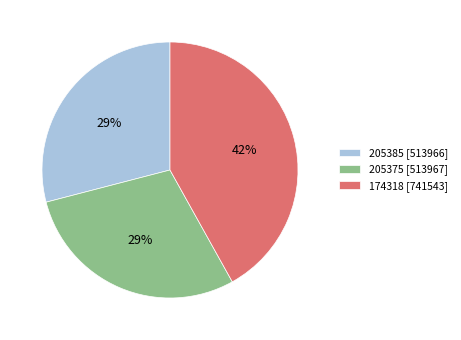

The 205385 slice represents 23% of the pie. True or false?

False